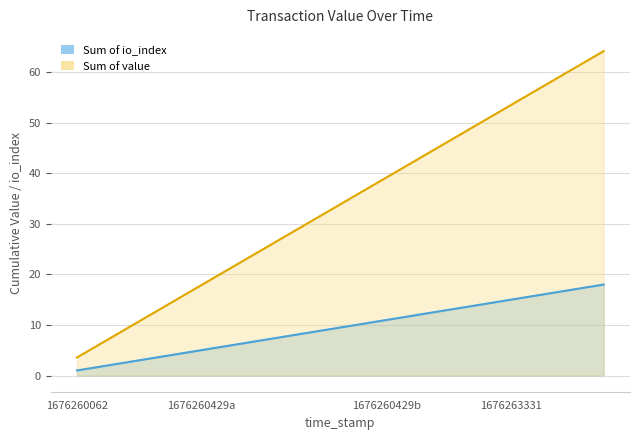

True or false: Sum of value has more than 0 points higher than both neighbors.

False